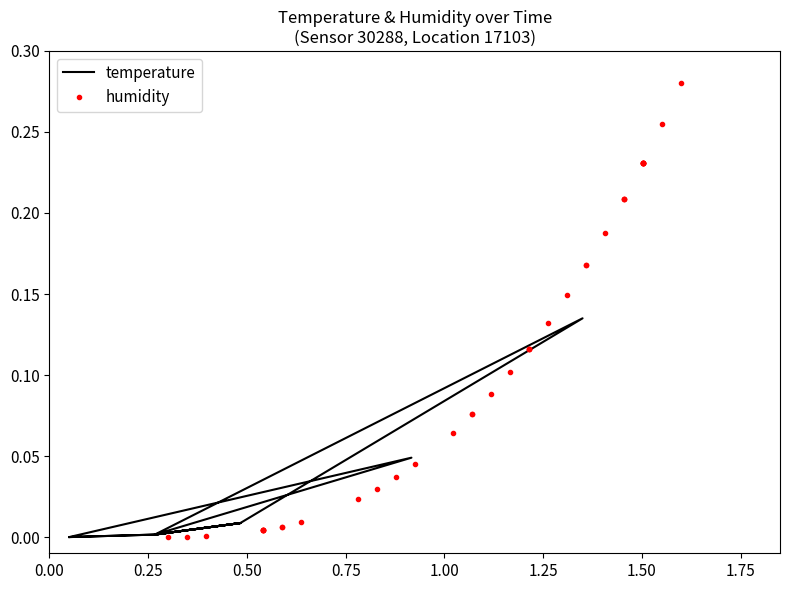

What is the average value of the humidity series?

0.1